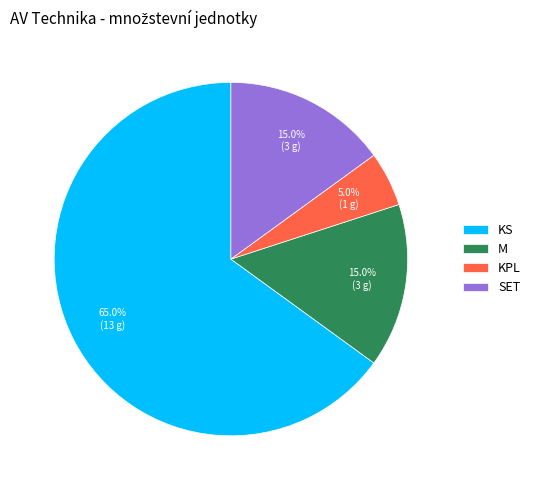

How many slices are in this pie chart?

4